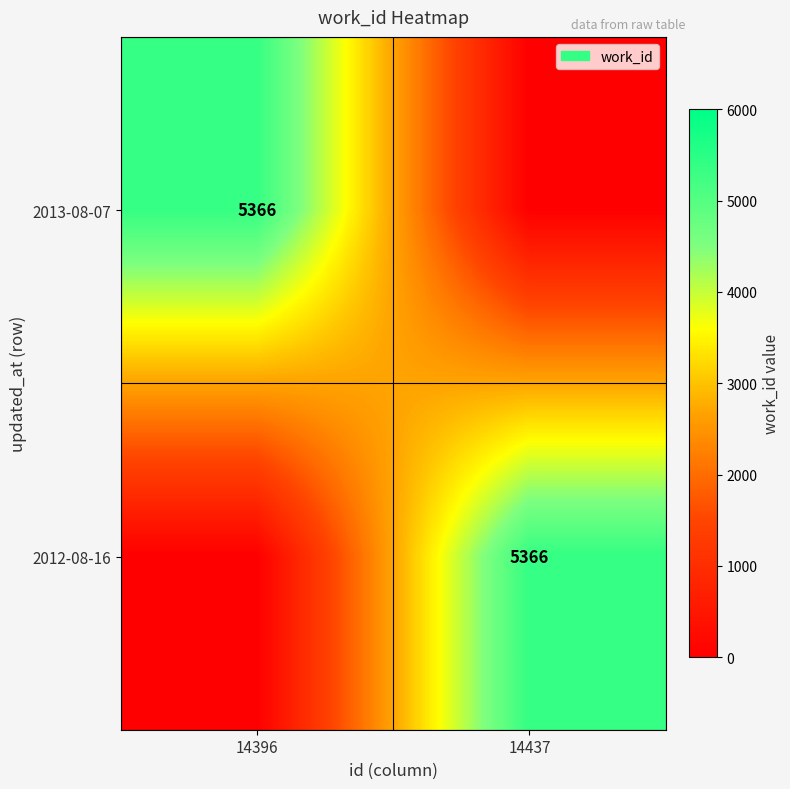

True or false: 2013-08-07 has a value of 3375 at 14396.

False